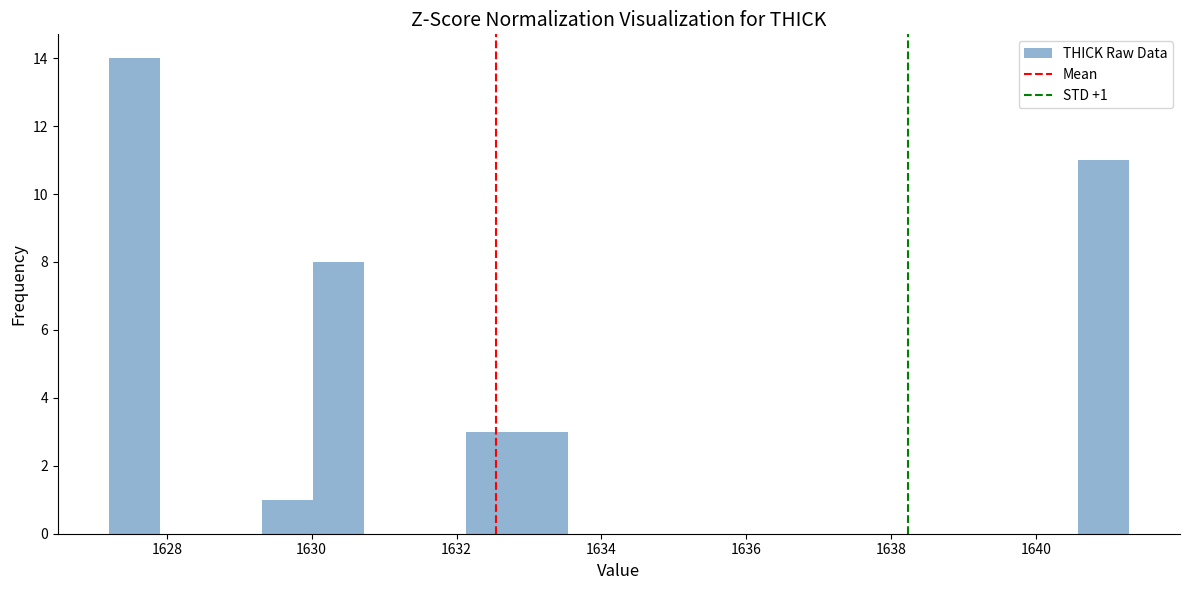

Read against the x-axis, roughly where is the centre of the tallest bar?

1627.6